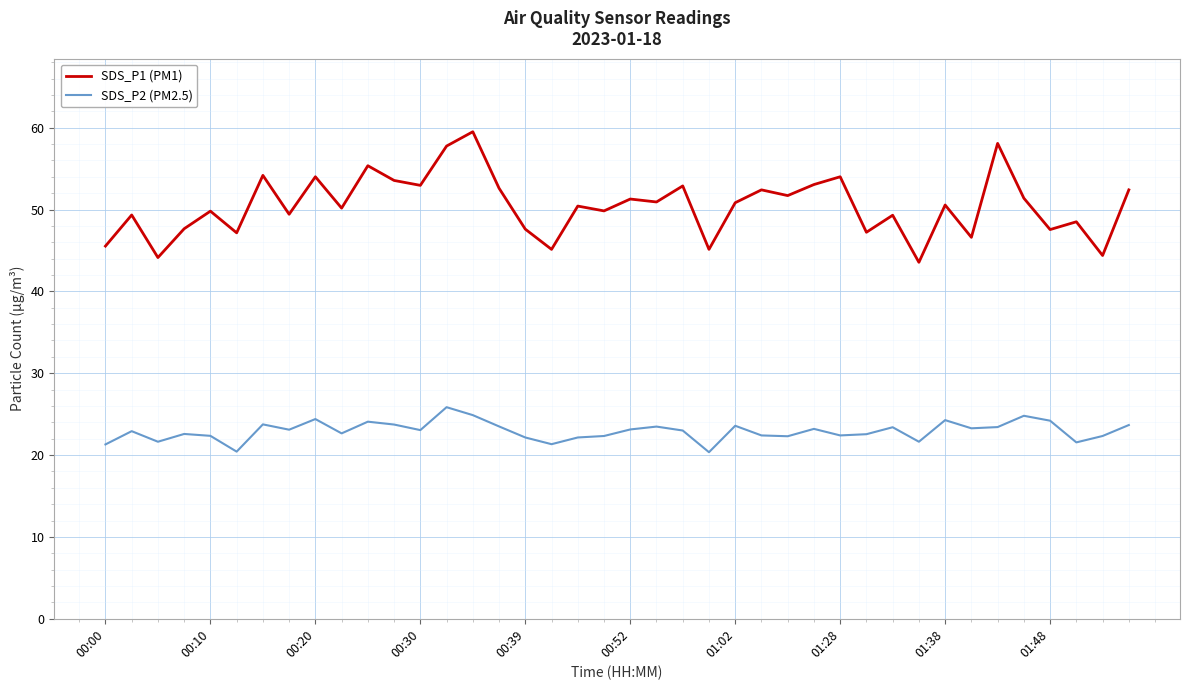

What is the difference between the maximum and minimum values in the SDS_P2 (PM2.5) series?

5.5